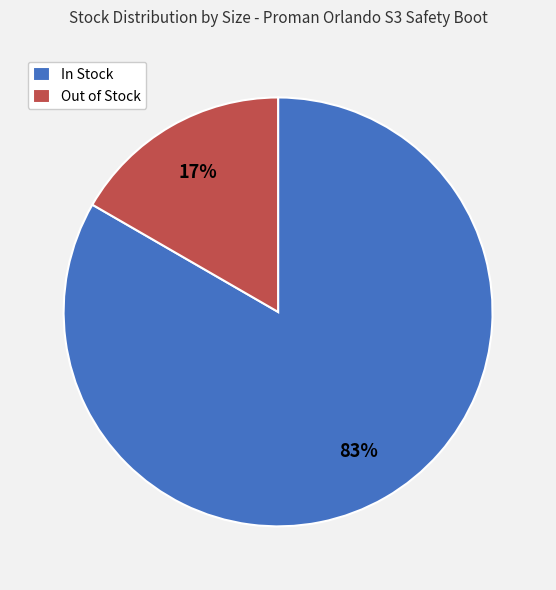

Combined, do In Stock and Out of Stock account for over 50%?

Yes